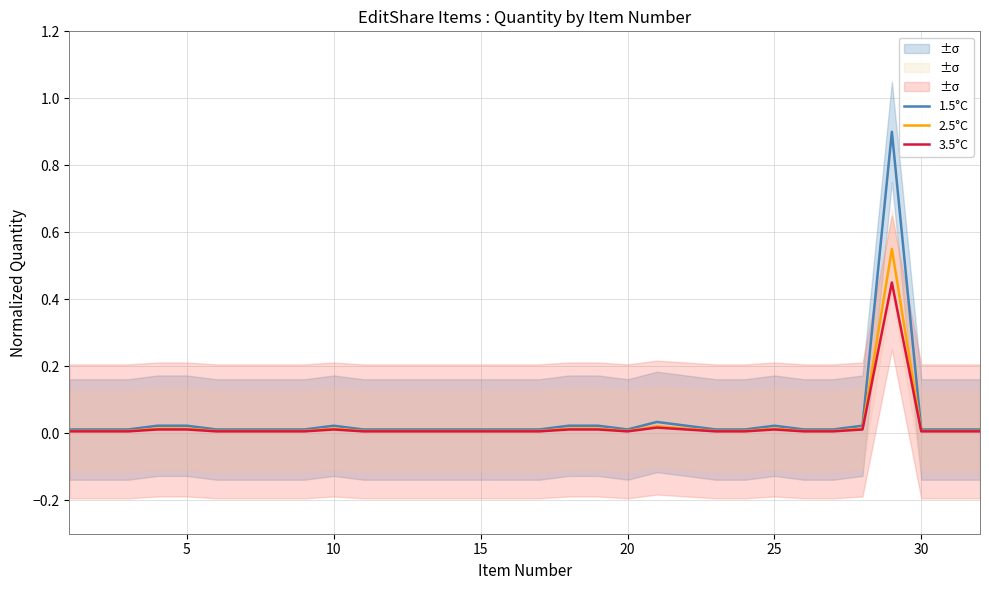

True or false: 3.5°C and 2.5°C intersect in this chart.

False